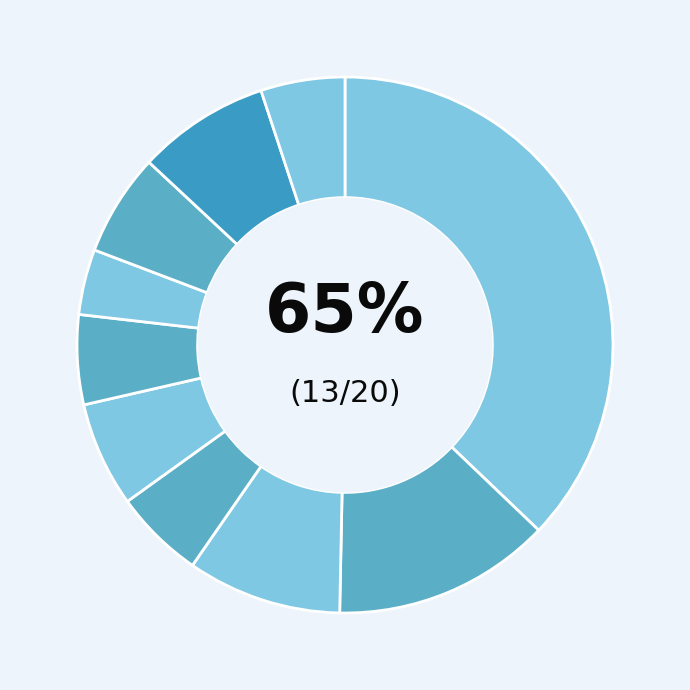

The pct65 slice represents 15% of the pie. True or false?

False